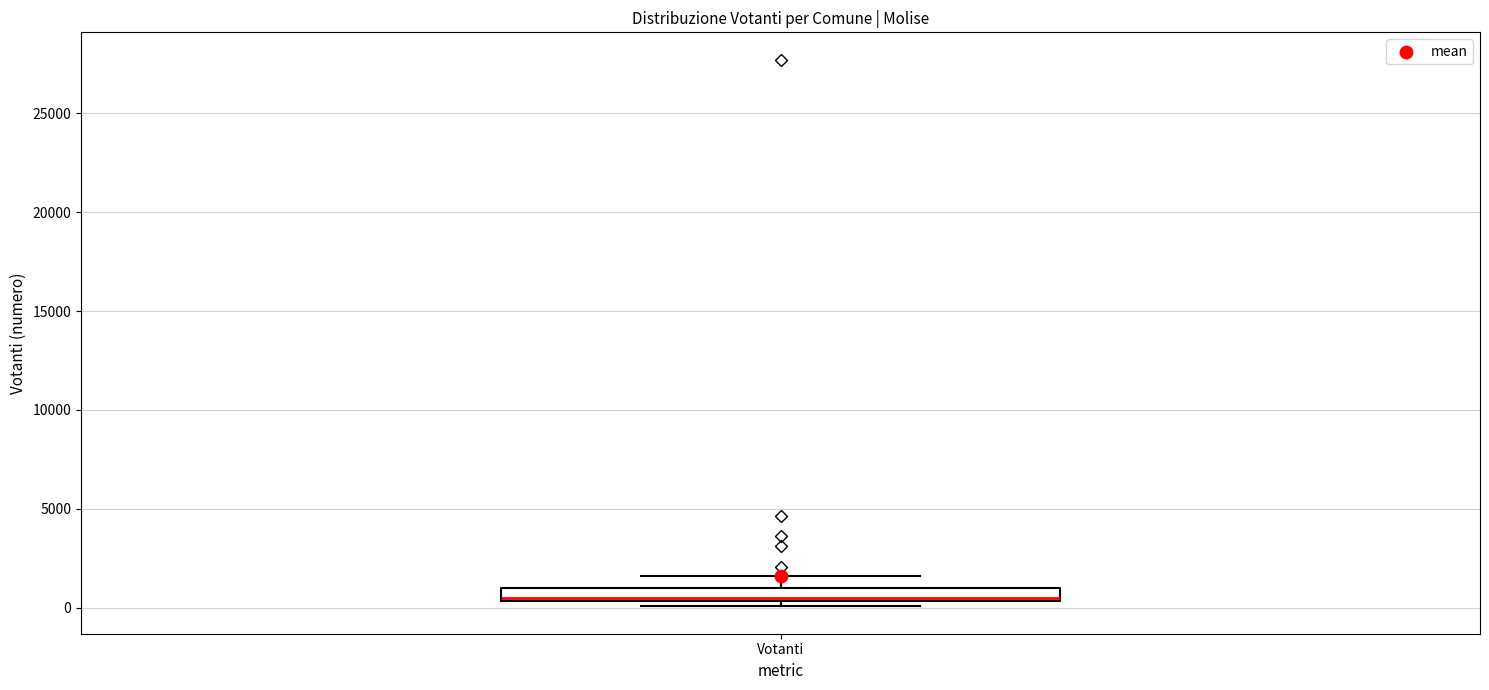

Where is the upper edge of the box for Votanti on the y-axis? The values are not printed on the chart, so give them approximately, as read against the axis.

1000